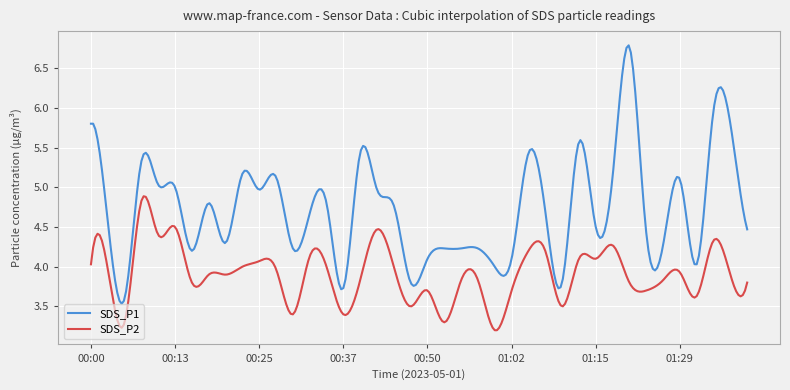

What is the difference between the maximum and second lowest values in the SDS_P2 series?

1.7